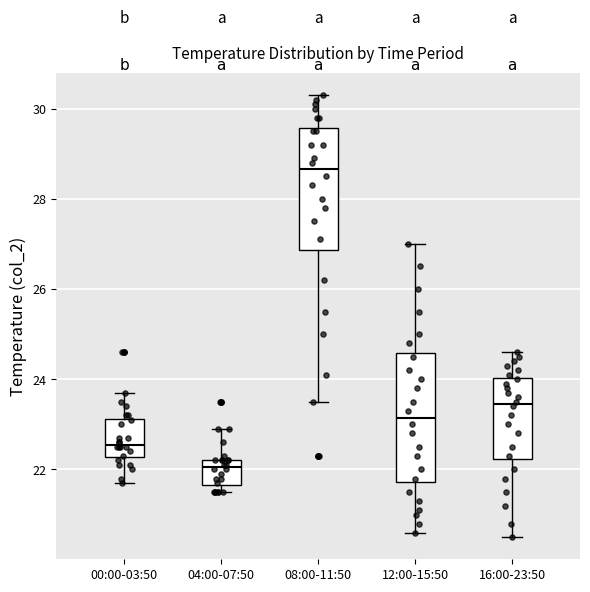

Which box has the highest median line?

08:00-11:50